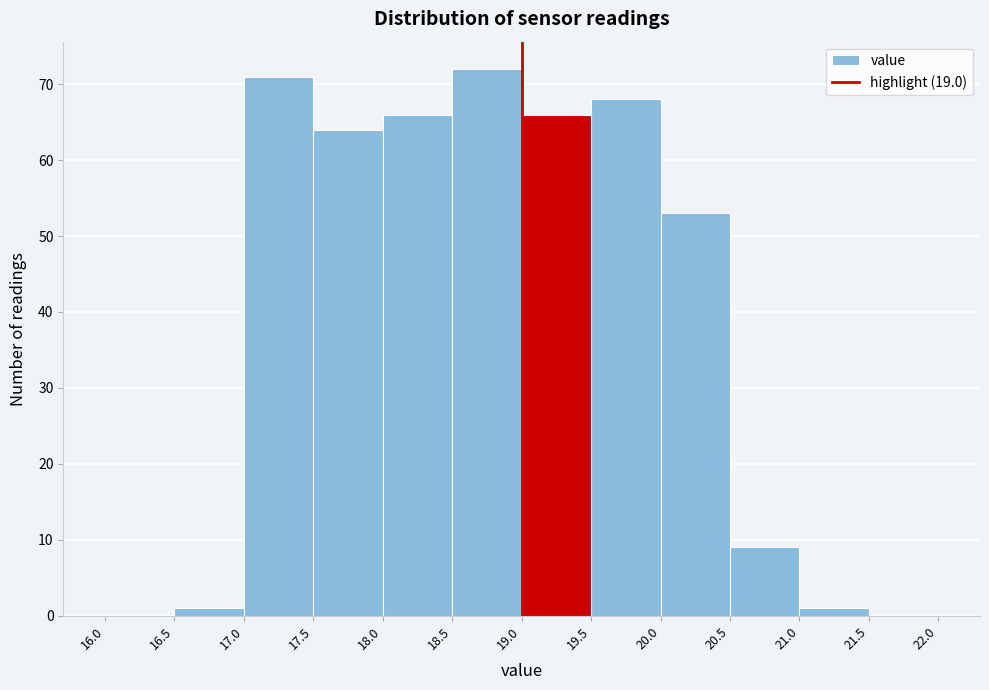

Reading left to right, transcribe this chart: for each bar, give the range it covers on the x-axis and its height. The values are not printed on the chart, so give them approximately, as read against the axis.

16.0 to 16.5: 0
16.5 to 17.0: 1
17.0 to 17.5: 71
17.5 to 18.0: 64
18.0 to 18.5: 66
18.5 to 19.0: 72
19.0 to 19.5: 66
19.5 to 20.0: 68
20.0 to 20.5: 53
20.5 to 21.0: 9
21.0 to 21.5: 1
21.5 to 22.0: 0